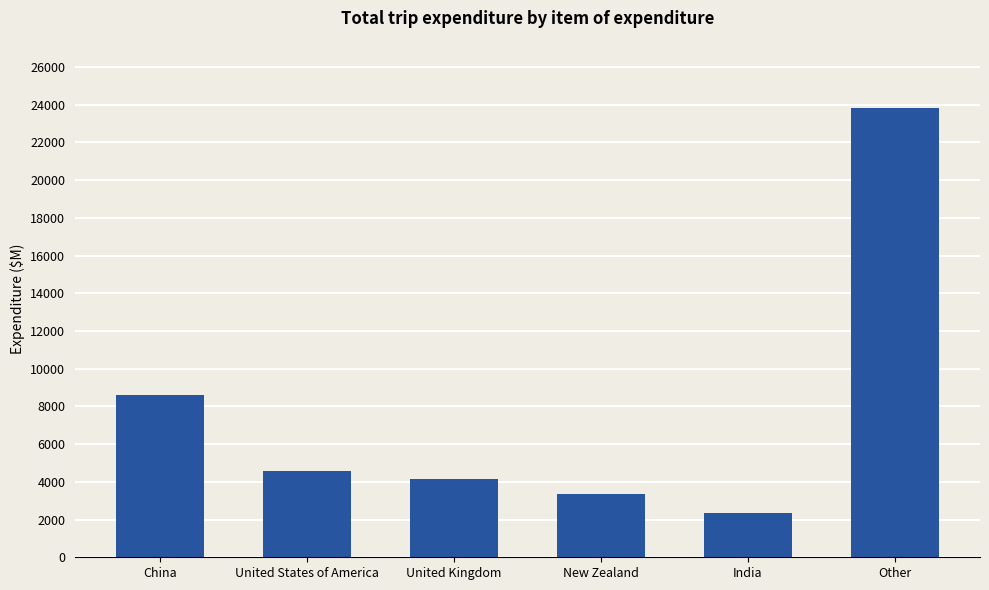

What is the minimum value shown in the chart?

2342.2